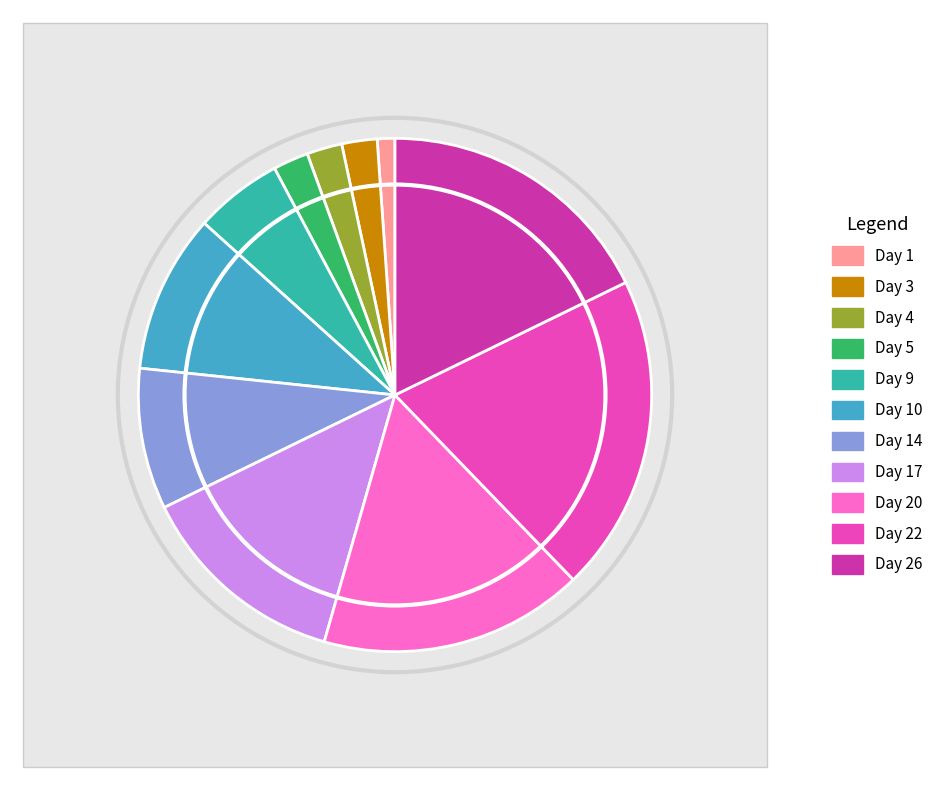

The Day 1 slice represents 1% of the pie. True or false?

True